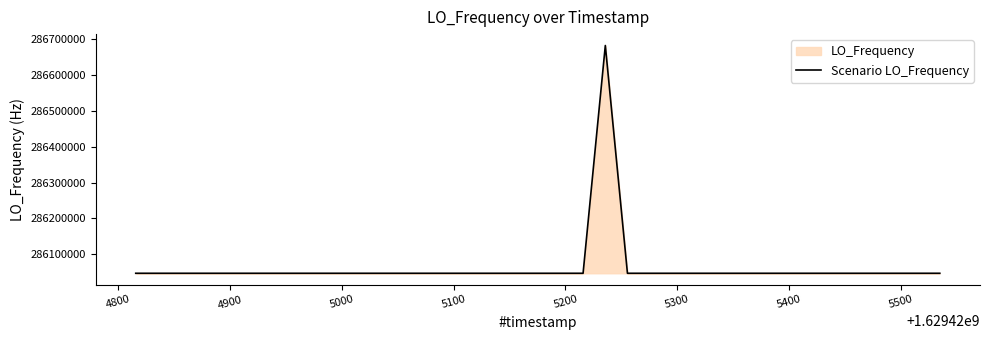

What is the smallest value displayed?

286046996.5